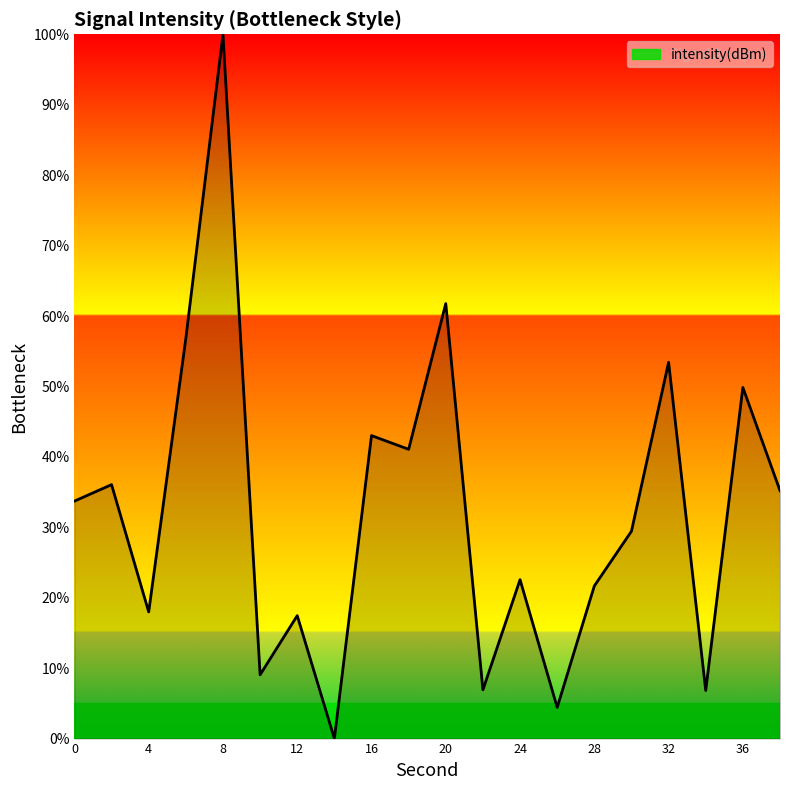

What is the difference between the maximum and minimum values?

100.0